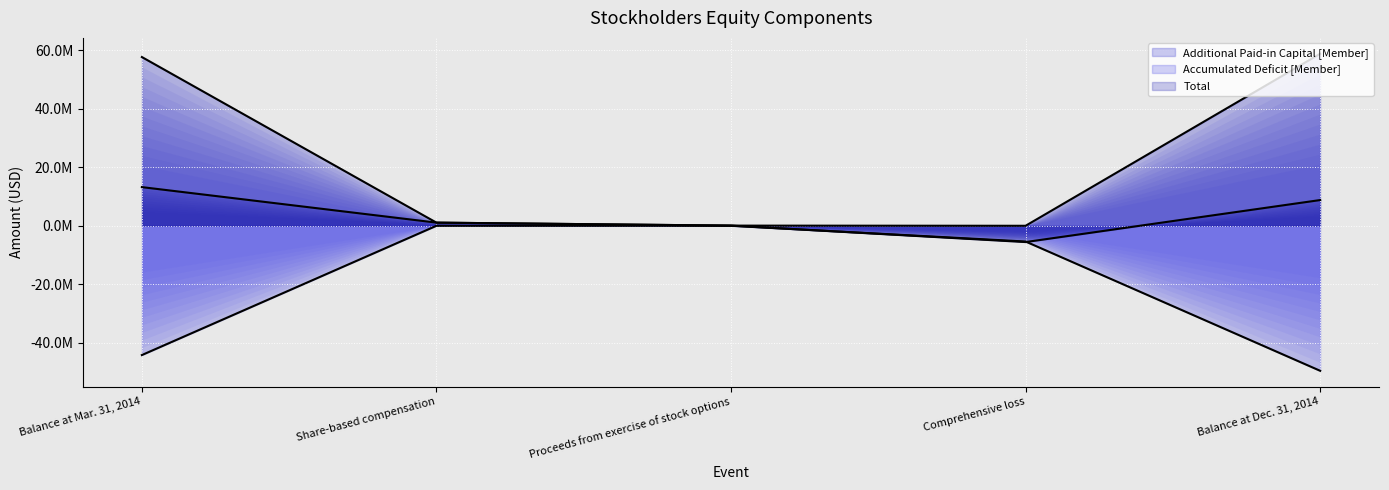

How many times do Total (line) and Accumulated Deficit [Member] (line) cross each other?

2